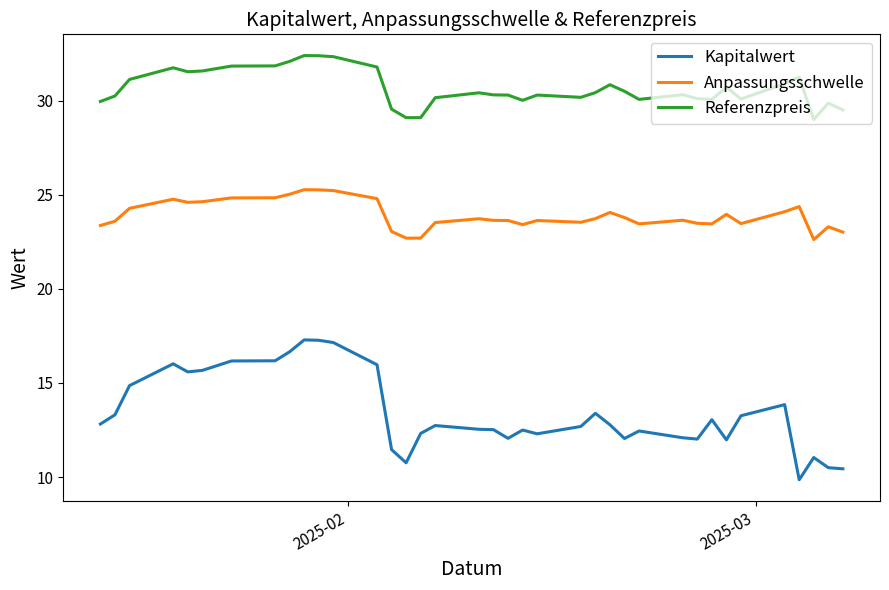

What is the minimum value for Anpassungsschwelle?

22.6